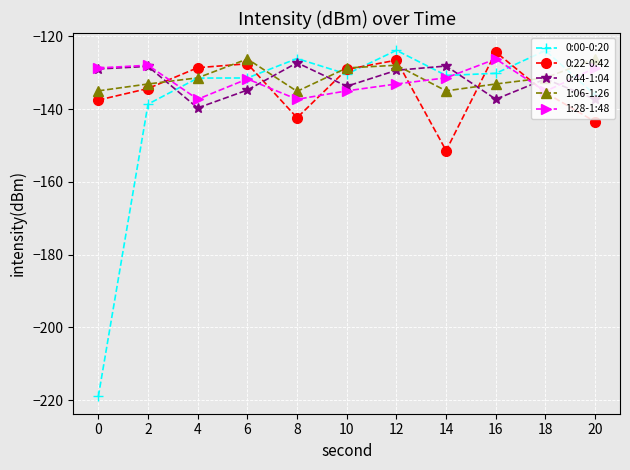

The value of 0:44-1:04 at 14 is -53.5. True or false?

False